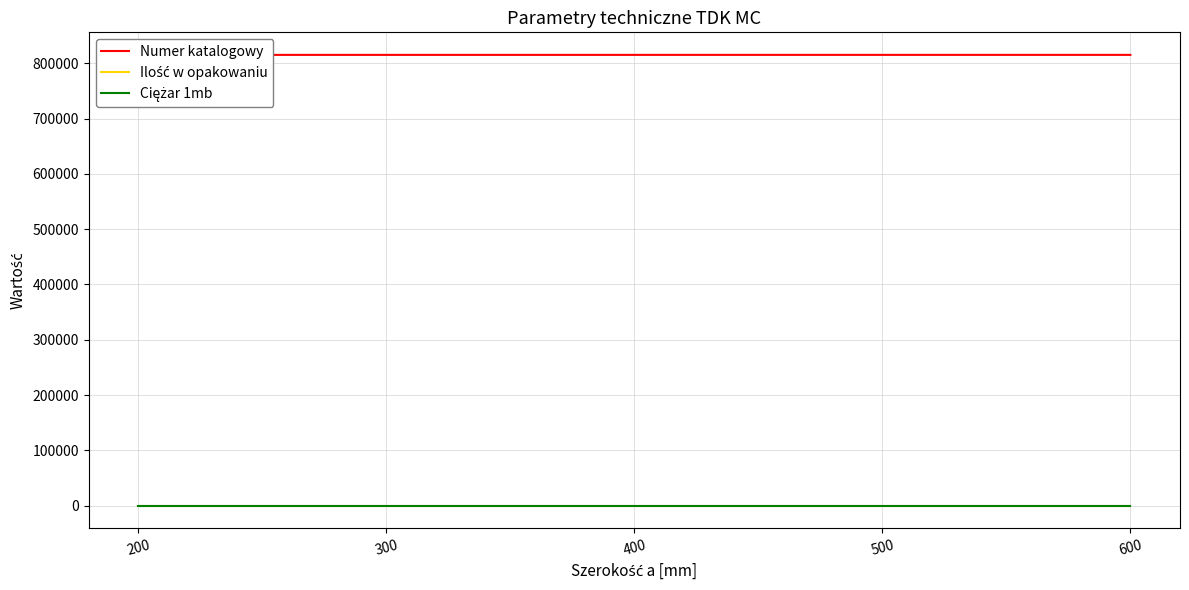

What is the highest value of the Numer katalogowy series?

815060